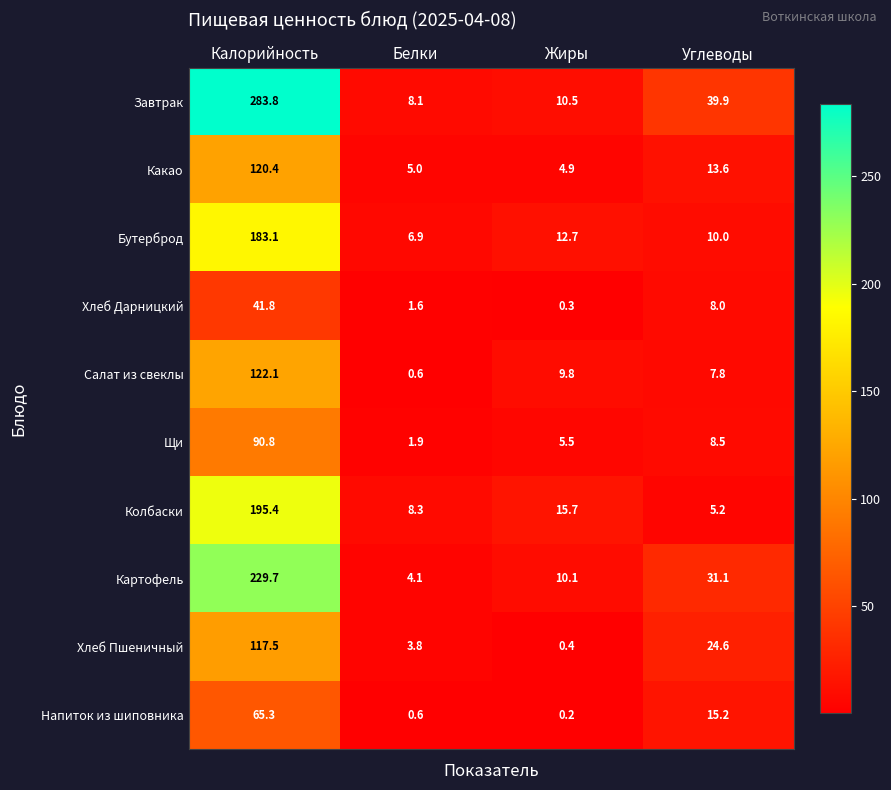

What is the greatest value displayed?

283.8